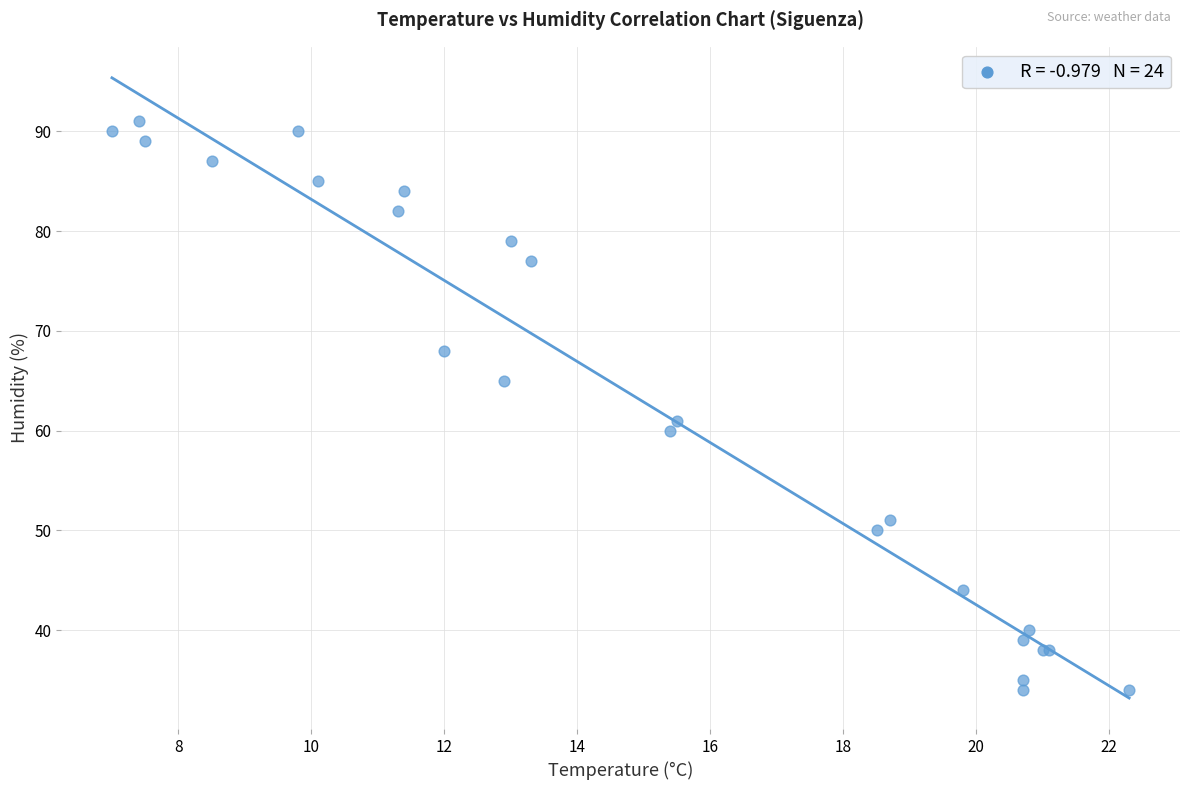

What Y value in the scatter plot is closest to 62?

61